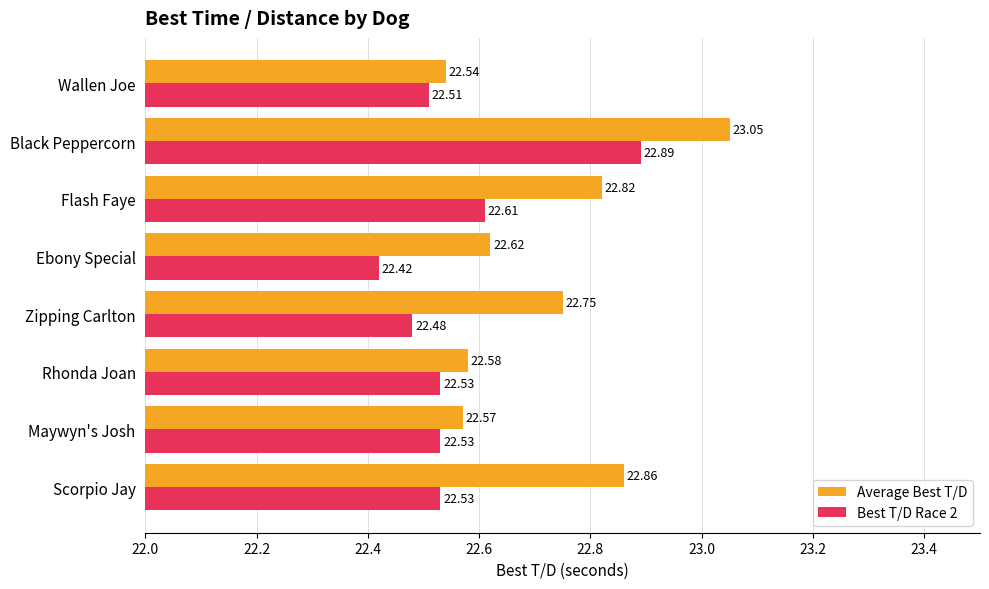

Is the value of Average Best T/D at Flash Faye greater than the value of Best T/D Race 2 at Wallen Joe?

Yes